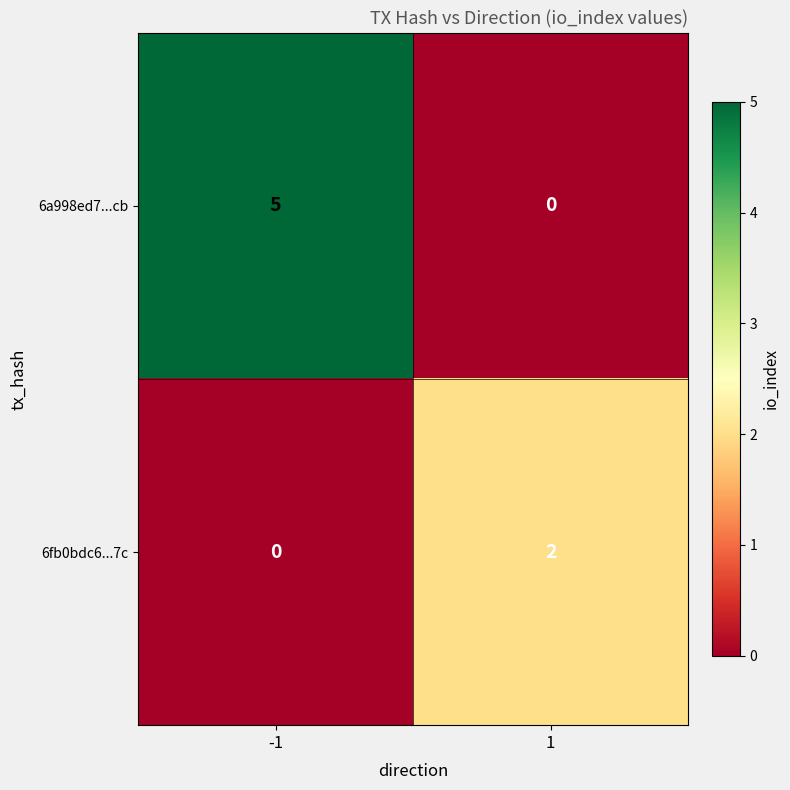

Rank the series by their maximum value, from highest to lowest.

6a998ed7...cb, 6fb0bdc6...7c